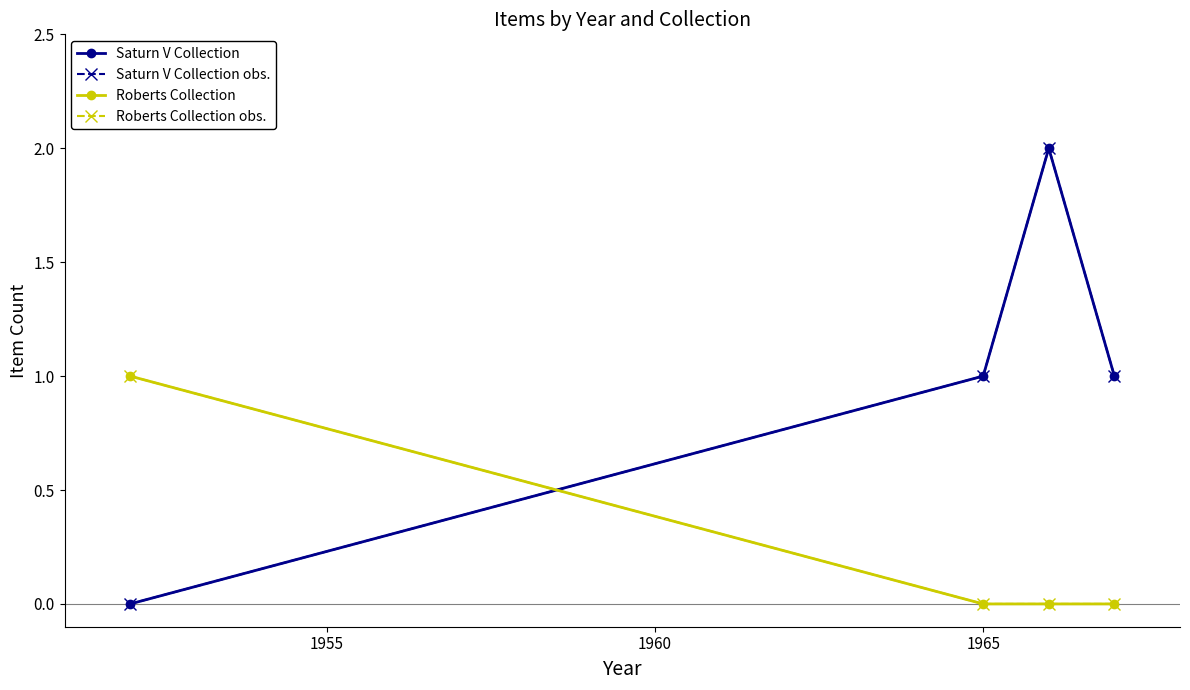

Does the chart have visible grid lines?

No